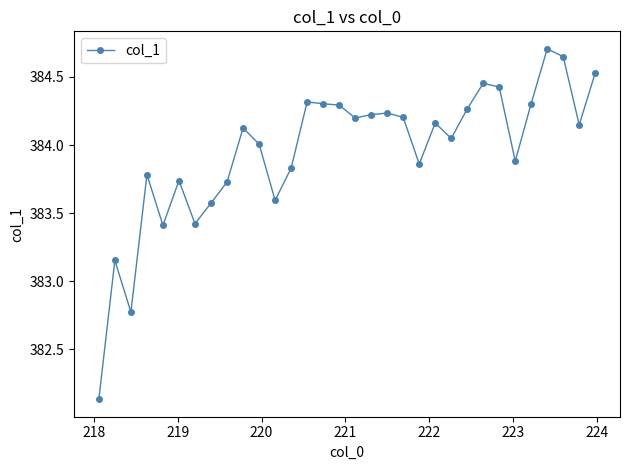

What is the sum of all values?

12286.5